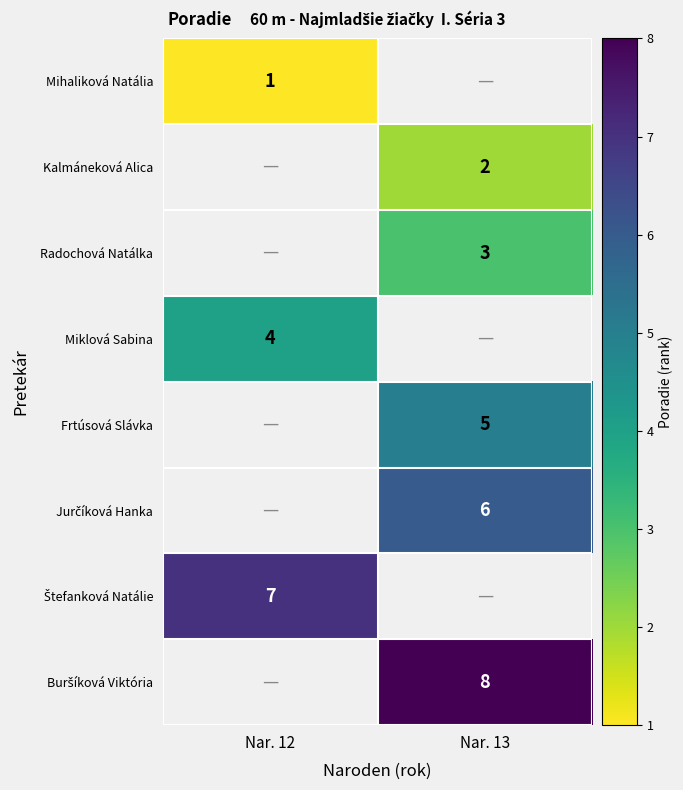

At how many categories does at least one series exceed 5?

2